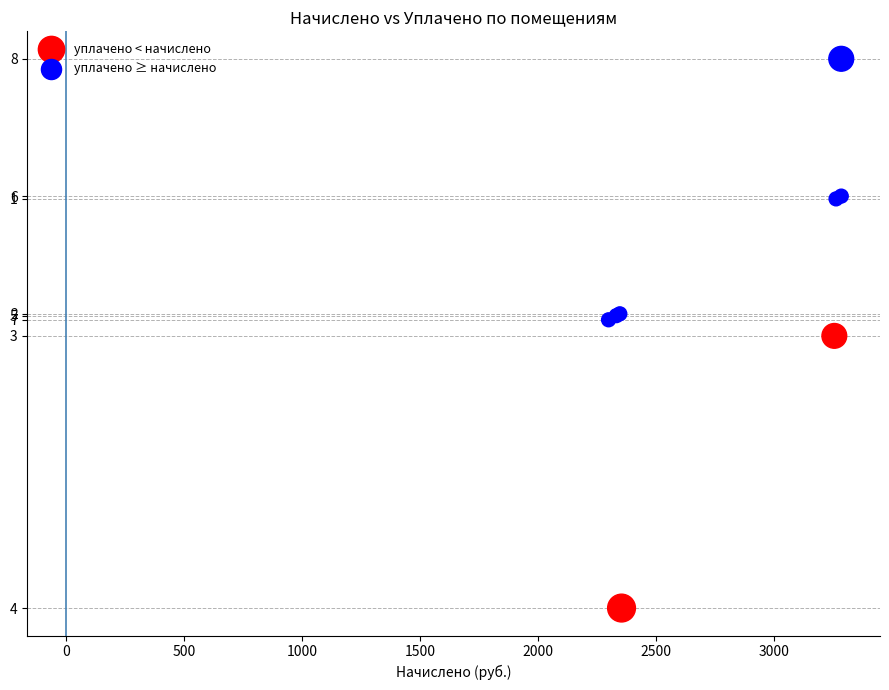

What are all the series names shown in the legend?

уплачено < начислено, уплачено ≥ начислено